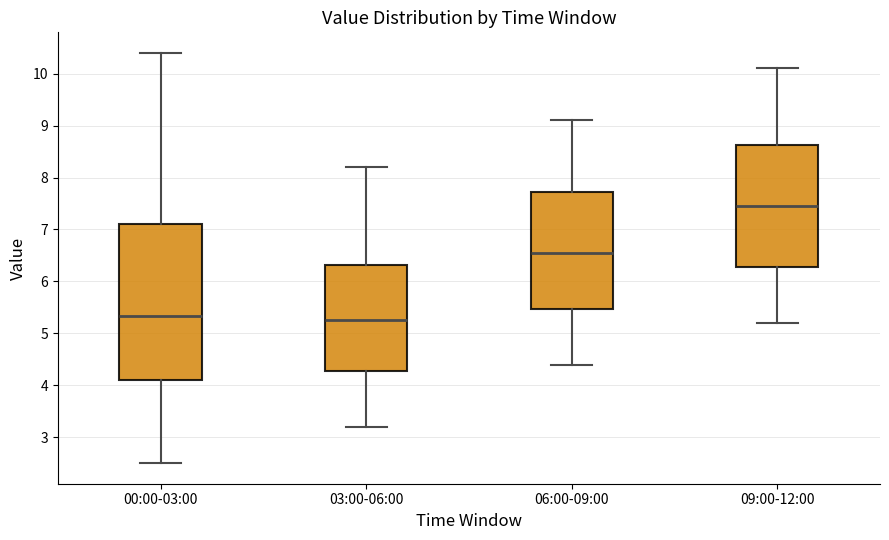

Which box is the tallest, from its lower edge to its upper edge?

00:00-03:00